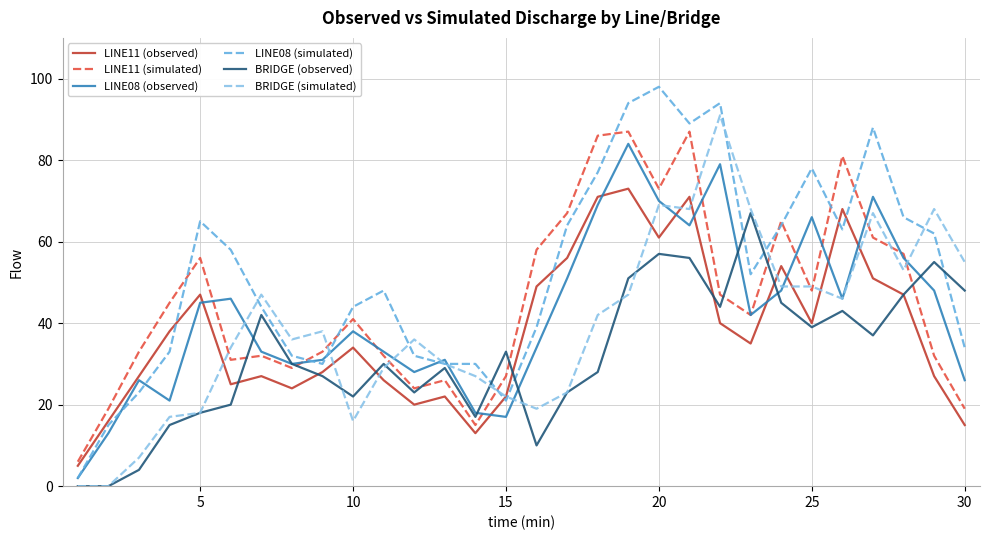

Which series has the widest spread of values?

LINE08 (simulated)